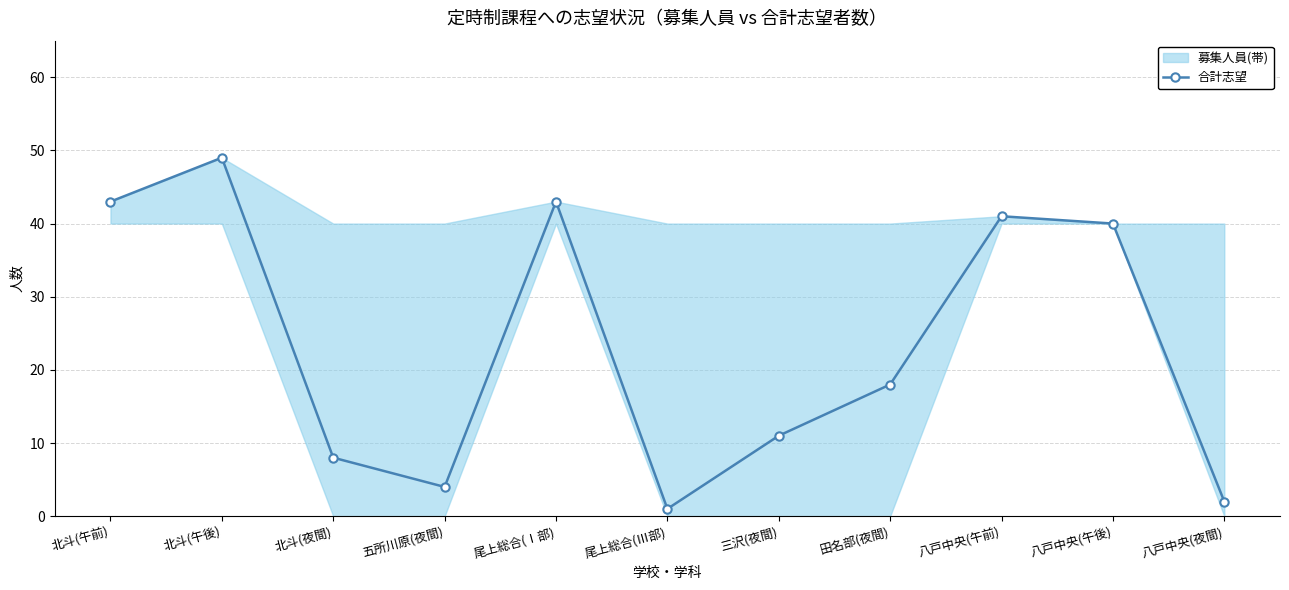

Which has a higher value, 八戸中央(夜間) or 三沢(夜間)?

三沢(夜間)